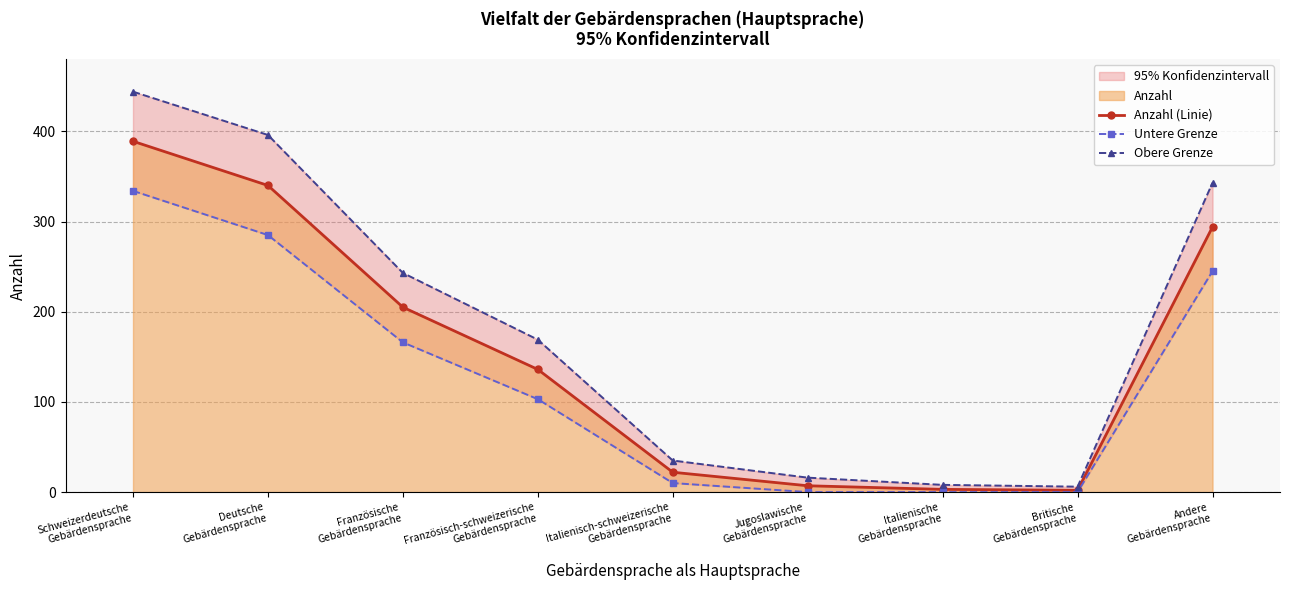

Which category has the highest value in the Obere Grenze series?

Schweizerdeutsche
Gebärdensprache